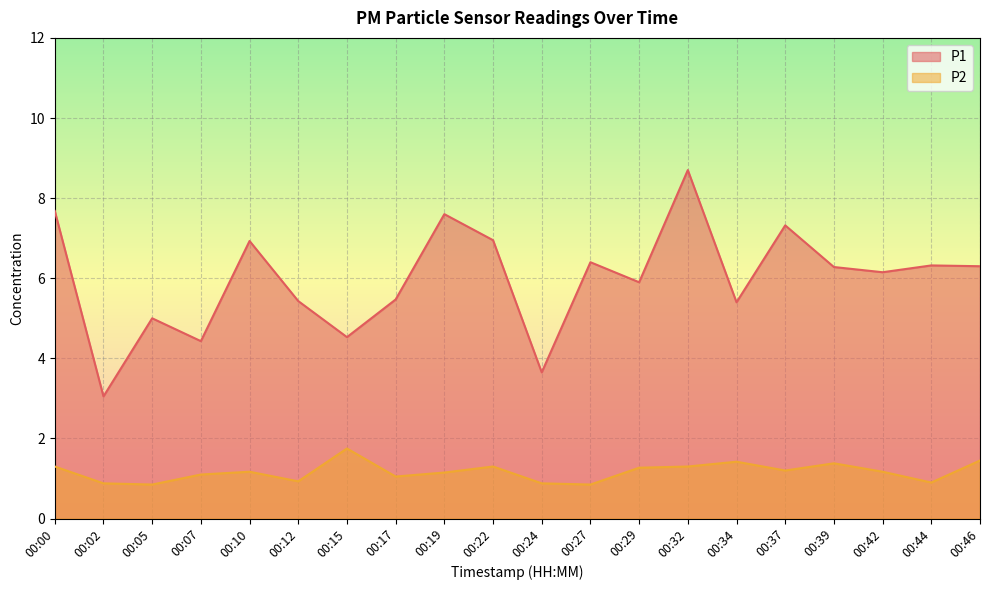

How many interior local valleys does the P2 series have?

6